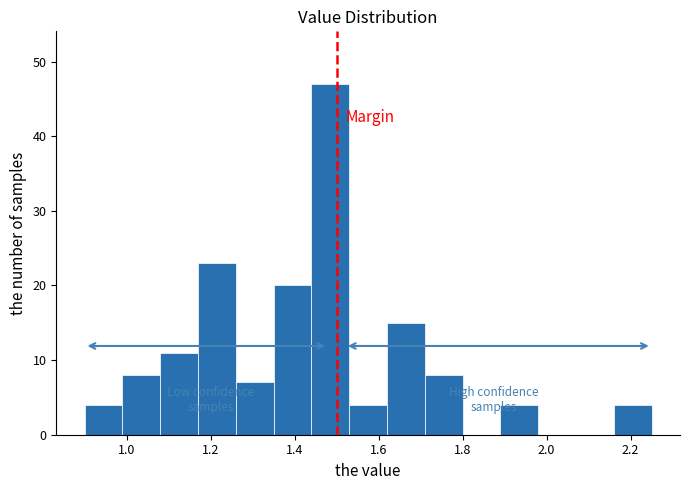

Reading left to right, list every bar in this chart as the range it spans on the x-axis followed by its height. Neither the bar edges nor the heights are printed on the chart, so give them approximately, as read against the axes.

0.90 to 0.99: 4
0.99 to 1.08: 8
1.08 to 1.17: 11
1.17 to 1.26: 23
1.26 to 1.35: 7
1.35 to 1.44: 20
1.44 to 1.53: 47
1.53 to 1.62: 4
1.62 to 1.71: 15
1.71 to 1.80: 8
1.80 to 1.89: 0
1.89 to 1.98: 4
1.98 to 2.07: 0
2.07 to 2.16: 0
2.16 to 2.25: 4